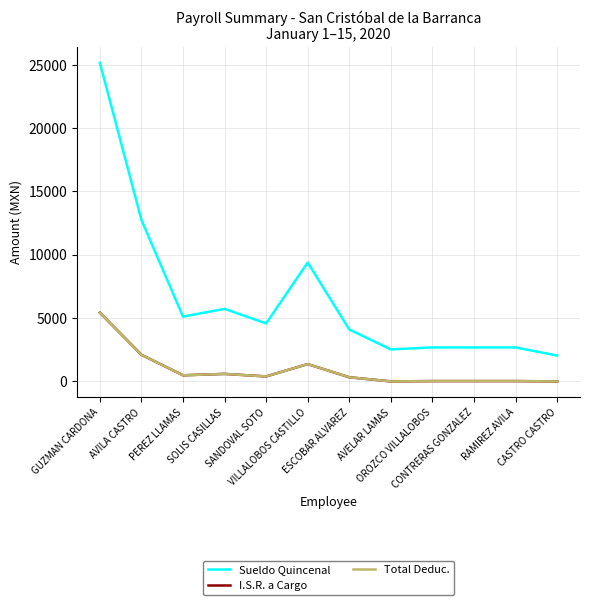

Does the chart have visible grid lines?

Yes